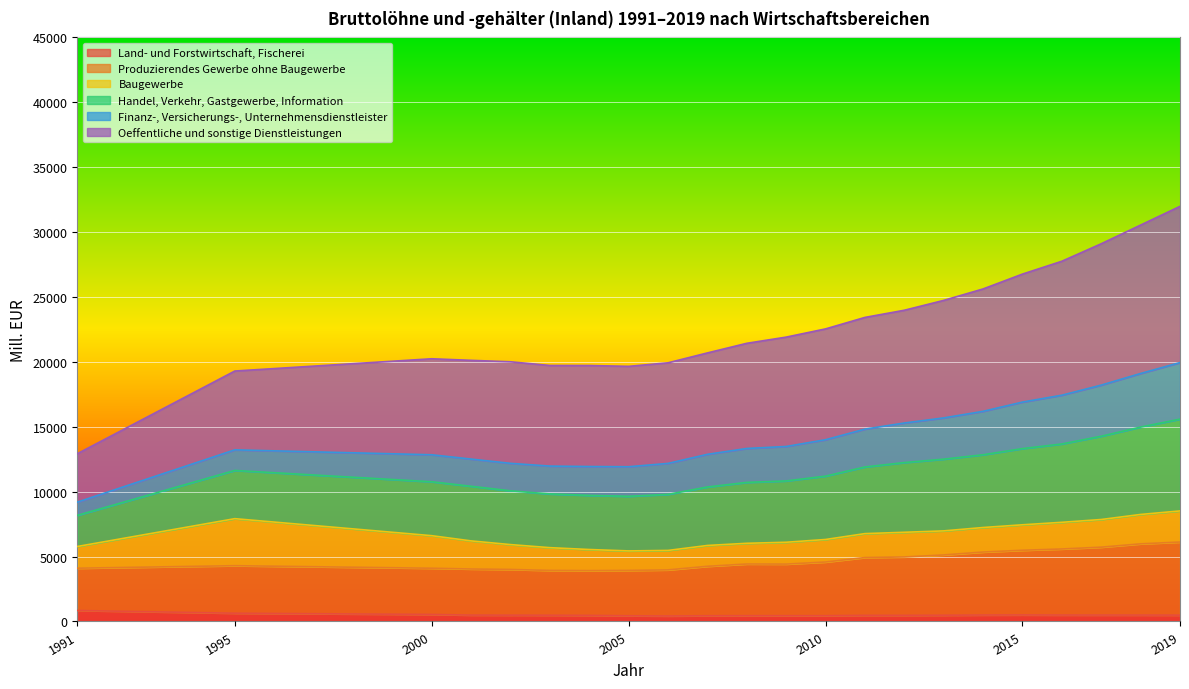

True or false: Produzierendes Gewerbe ohne Baugewerbe has more than 2 points higher than both neighbors.

False